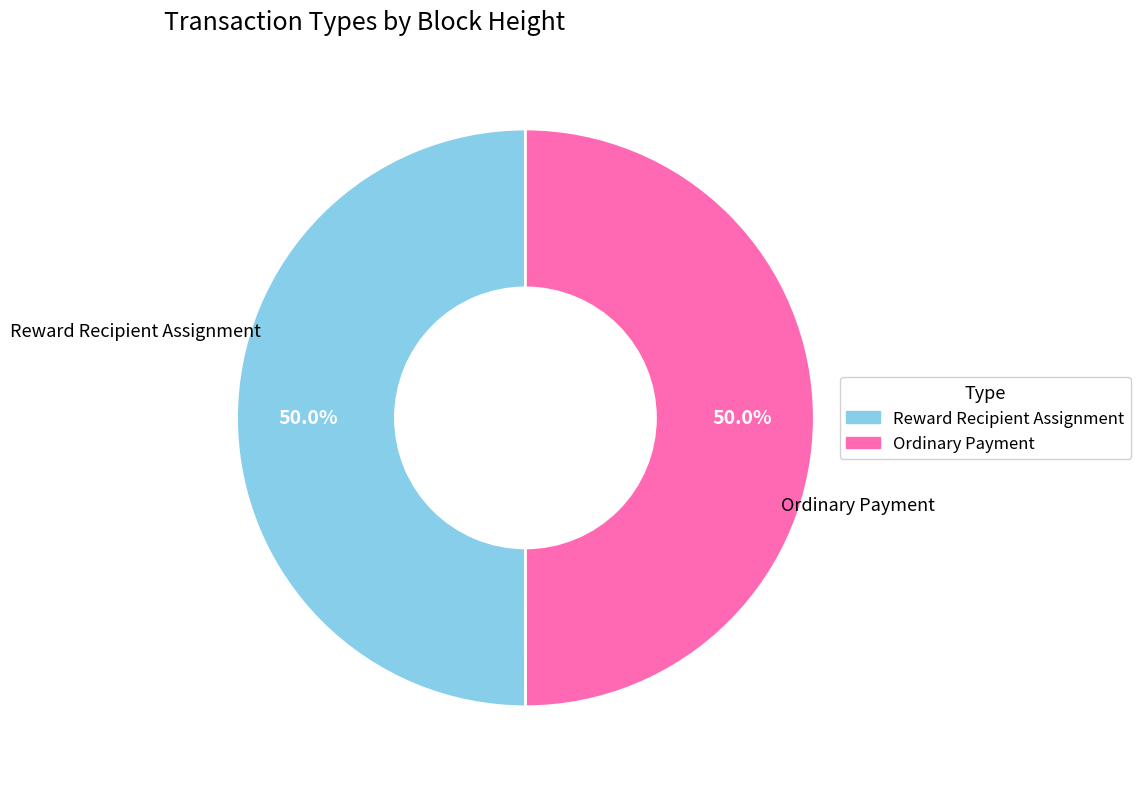

What is the ratio of the value at Reward Recipient Assignment to the value at Ordinary Payment?

1.0